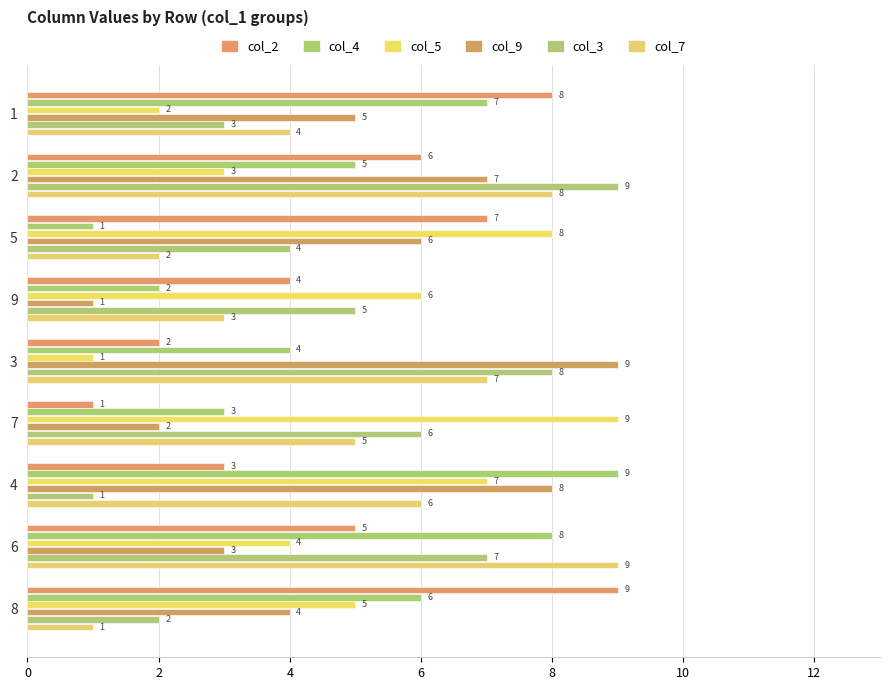

What is the difference between the second highest and minimum values in the col_4 series?

7